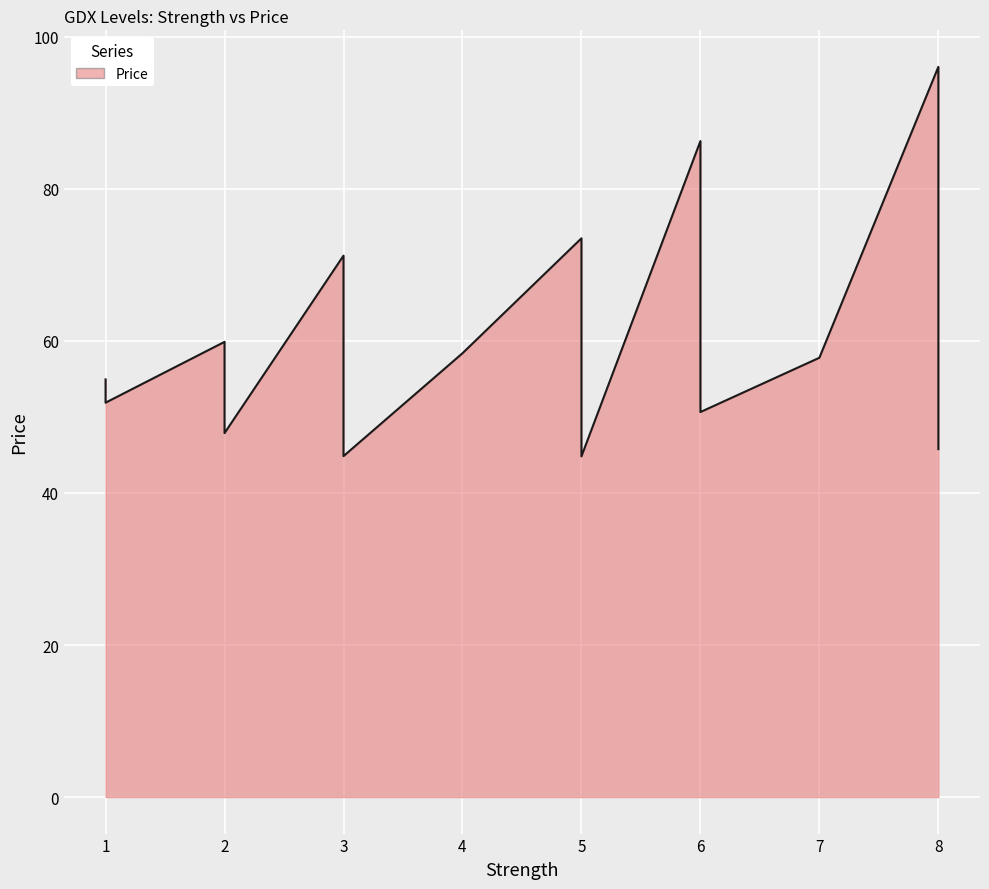

Which has a higher value, 5 or 2?

5